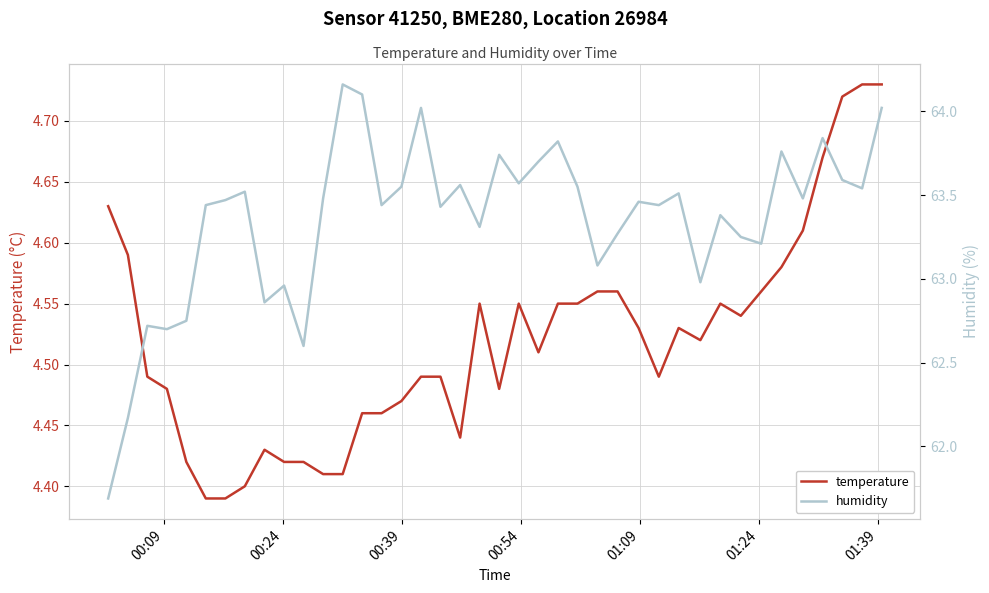

Which series has the largest range (max minus min)?

humidity